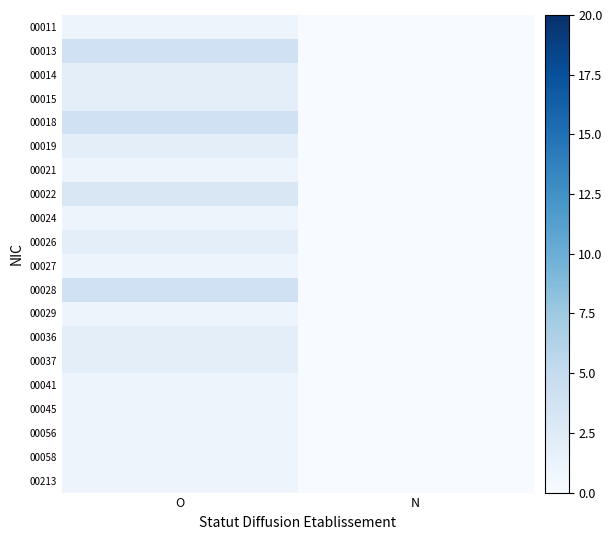

Which label corresponds to the smallest value in the chart?

N